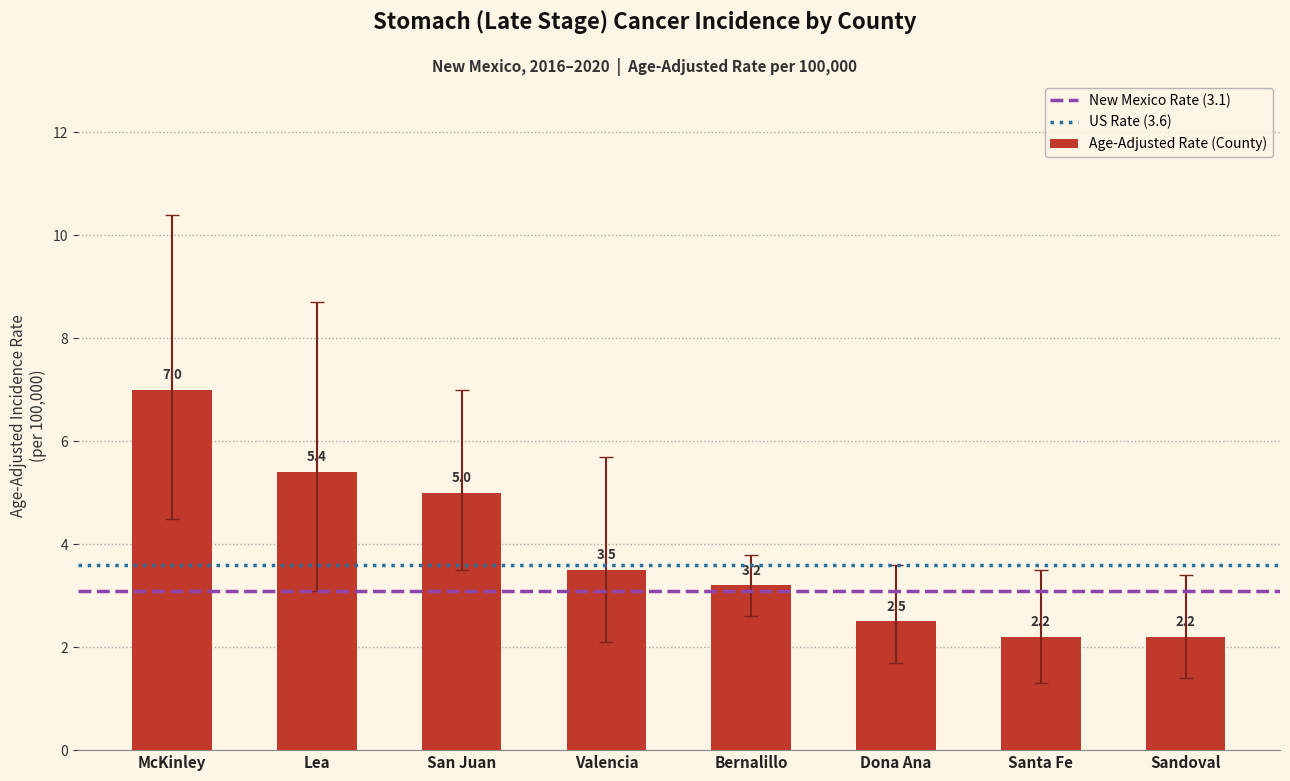

What is the change in value from Valencia to Bernalillo?

-0.3